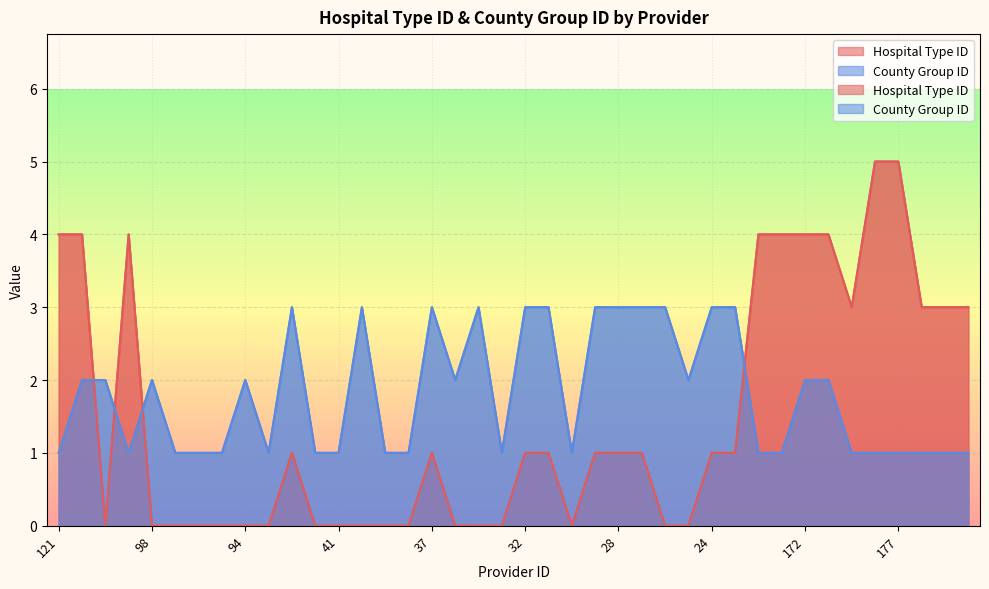

Reading right to left, what are all the values shown in this chart?

Hospital Type ID: 3	3	3	5	5	3	4	4	4	4	1	1	0	0	1	1	1	0	1	1	0	0	0	1	0	0	0	0	0	1	0	0	0	0	0	0	4	0	4	4
County Group ID: 1	1	1	1	1	1	2	2	1	1	3	3	2	3	3	3	3	1	3	3	1	3	2	3	1	1	3	1	1	3	1	2	1	1	1	2	1	2	2	1